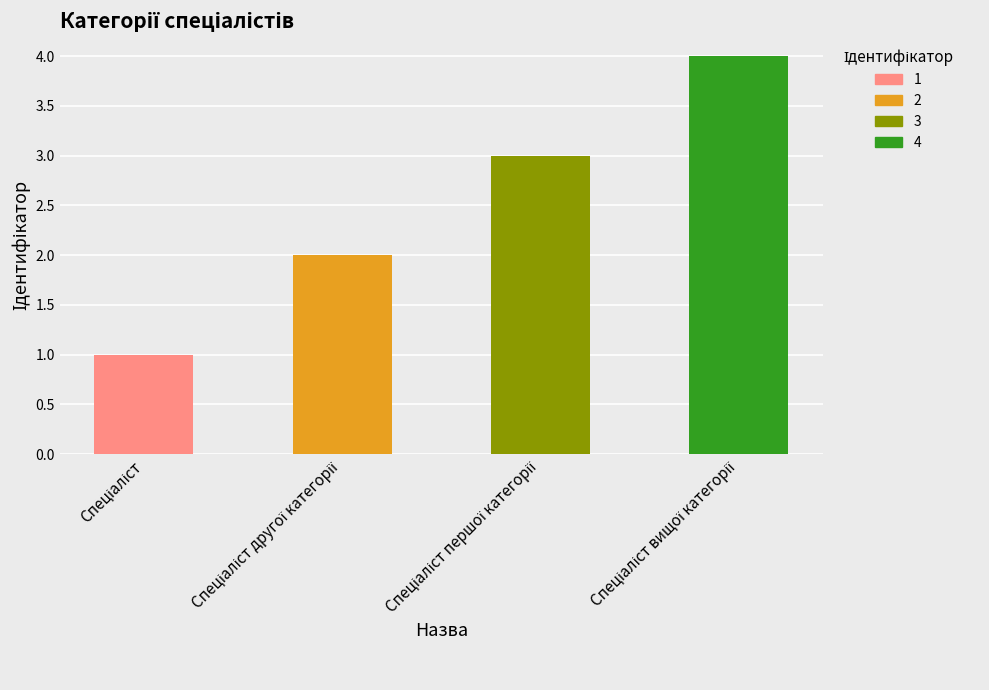

Is it true that the value at Спеціаліст першої категорії is 2?

False